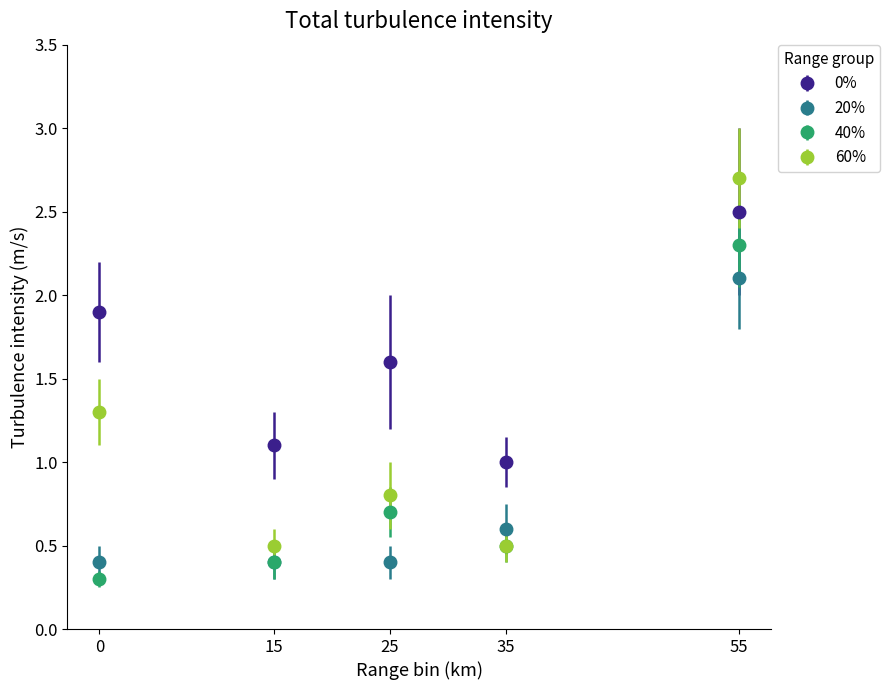

What is the total value across all series at 15?

2.4